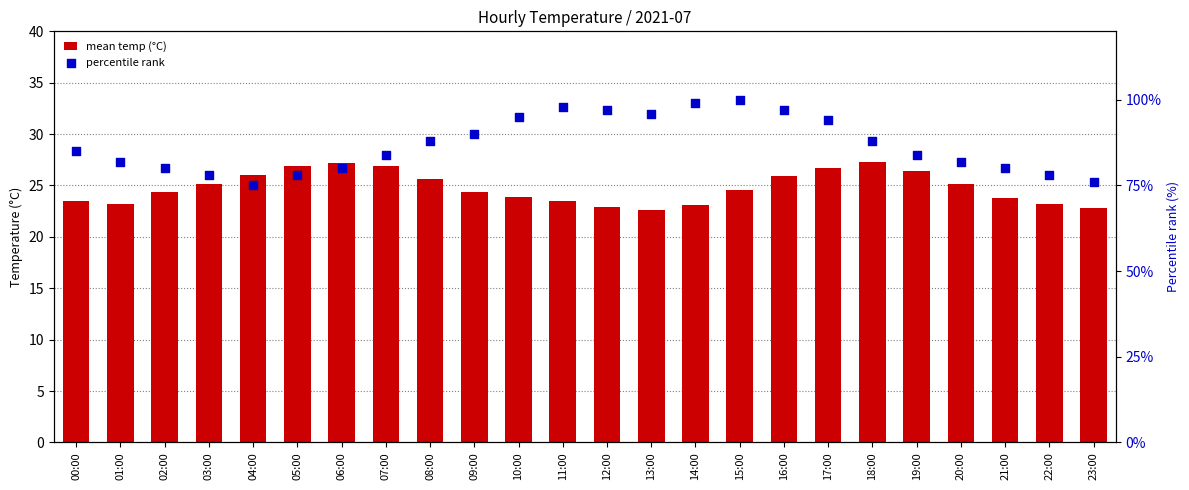

Which series has the largest Y range (max minus min)?

percentile rank